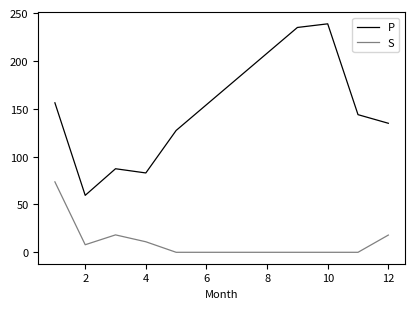

What is the lowest value of the P series?

59.5